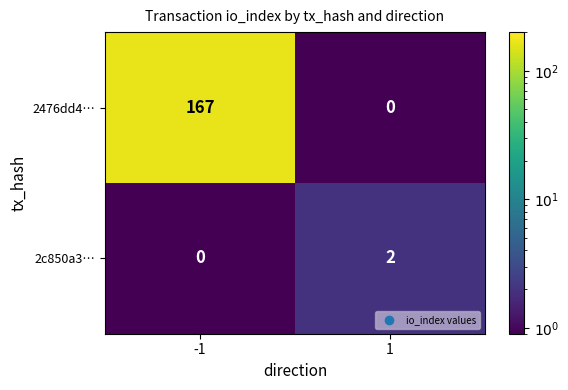

Between -1 and 1, which series saw the biggest shift?

2476dd4…